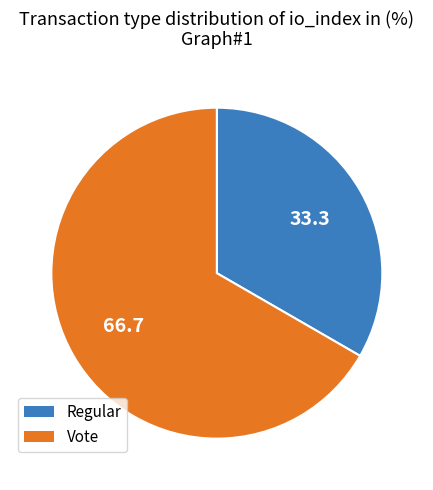

Do Regular and Vote together represent more than half of the pie?

Yes